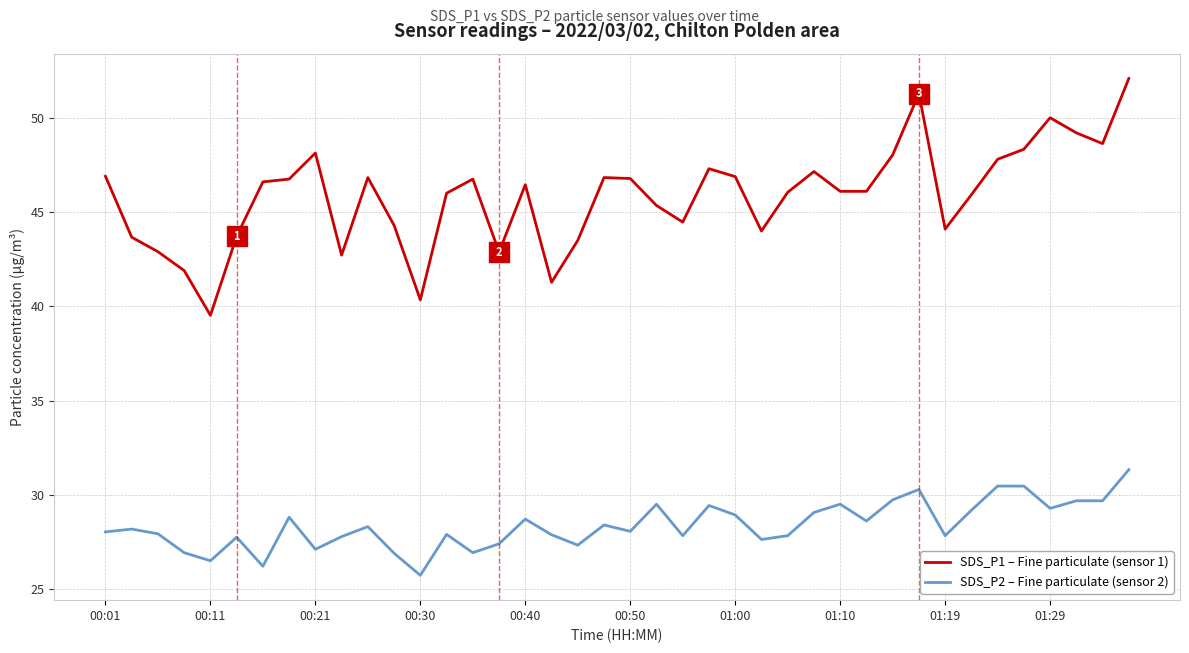

Which series has the widest spread of values?

SDS_P1 – Fine particulate (sensor 1)